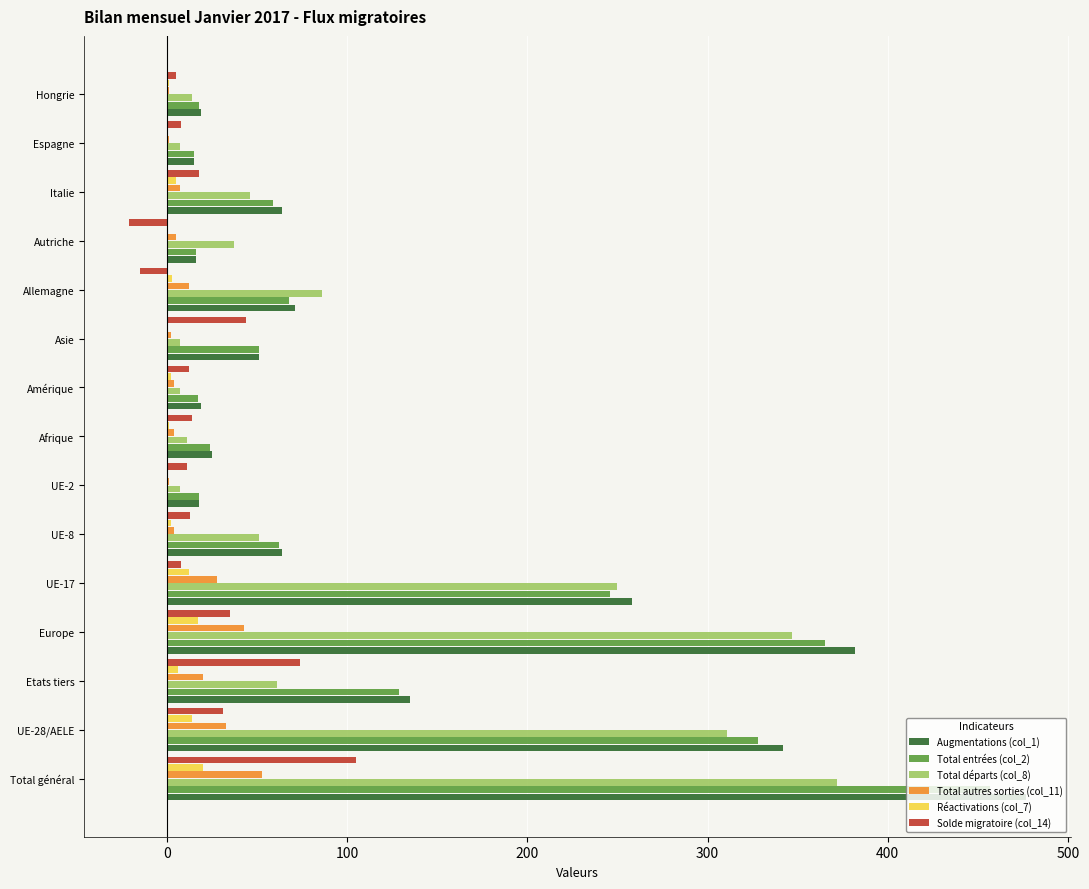

Is the value of Total départs (col_8) at UE-17 greater than the value of Total autres sorties (col_11) at Amérique?

Yes